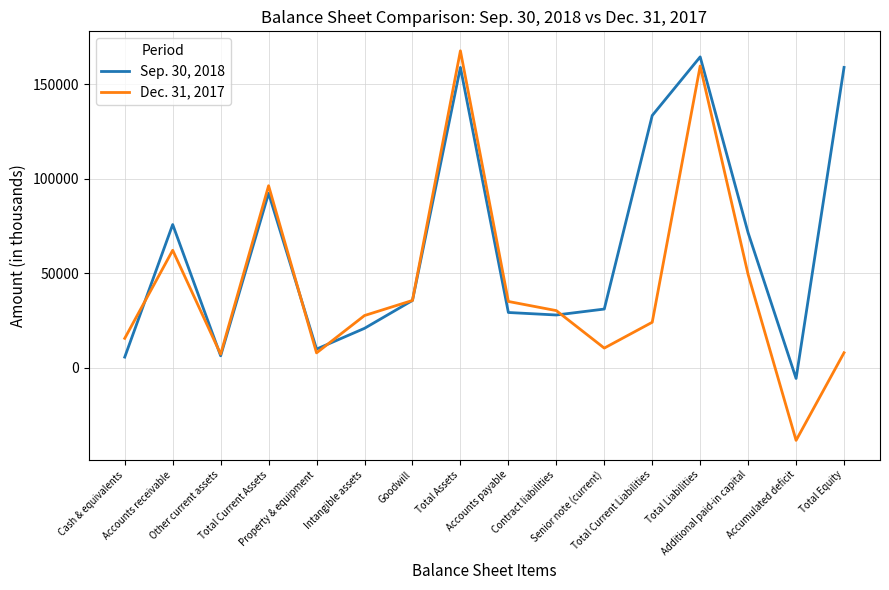

Rank the series by their maximum value, from highest to lowest.

Dec. 31, 2017, Sep. 30, 2018